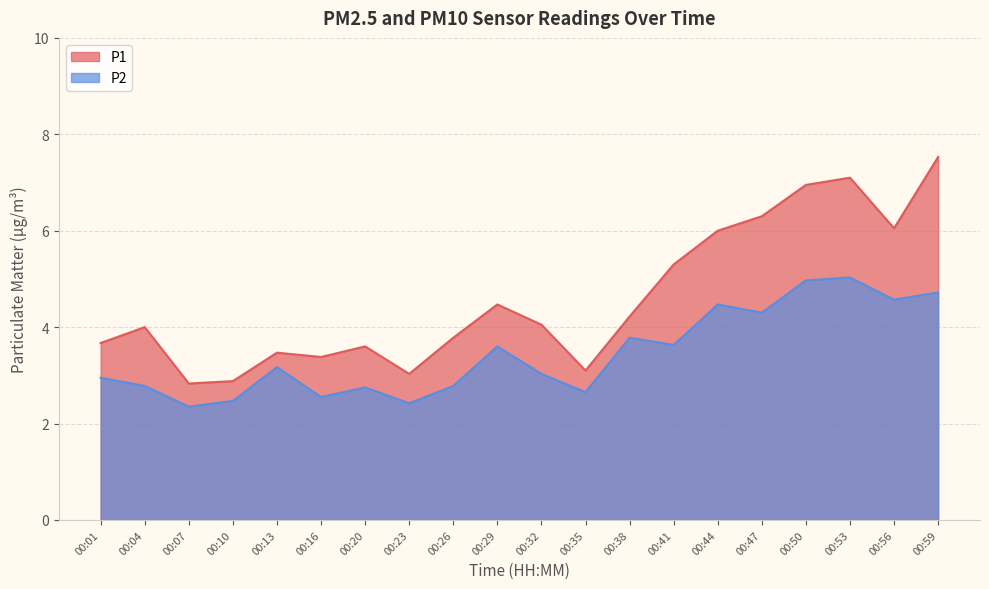

True or false: P1 and P2 cross at least once.

False